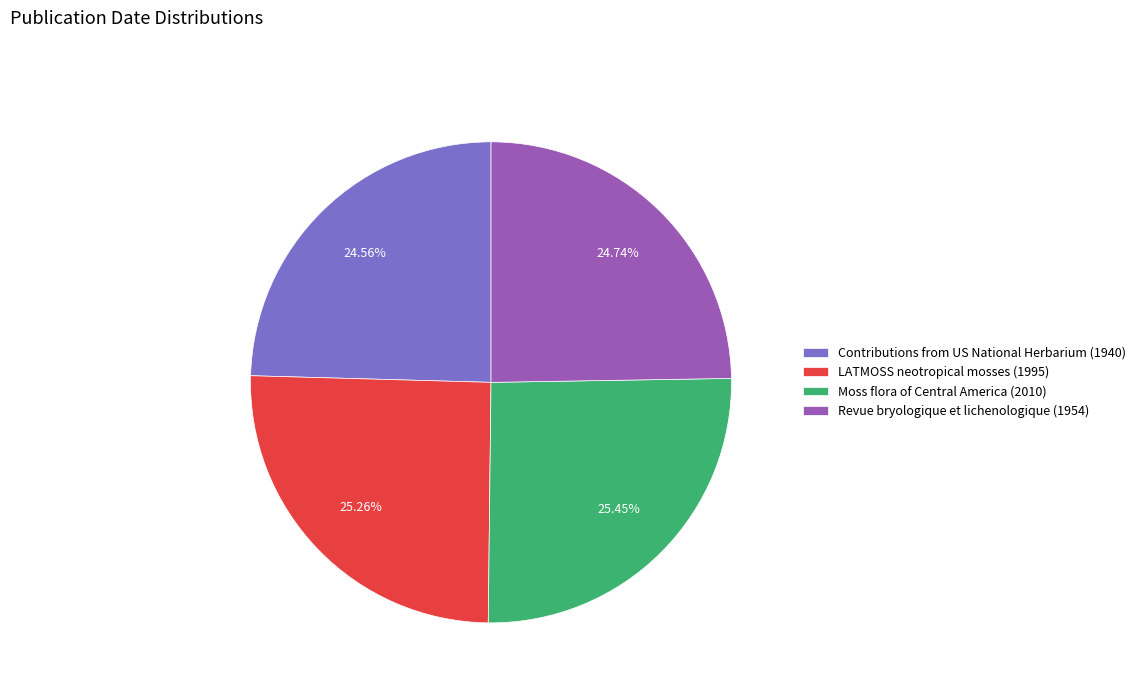

Combined, do LATMOSS neotropical mosses (1995) and Moss flora of Central America (2010) account for over 50%?

Yes